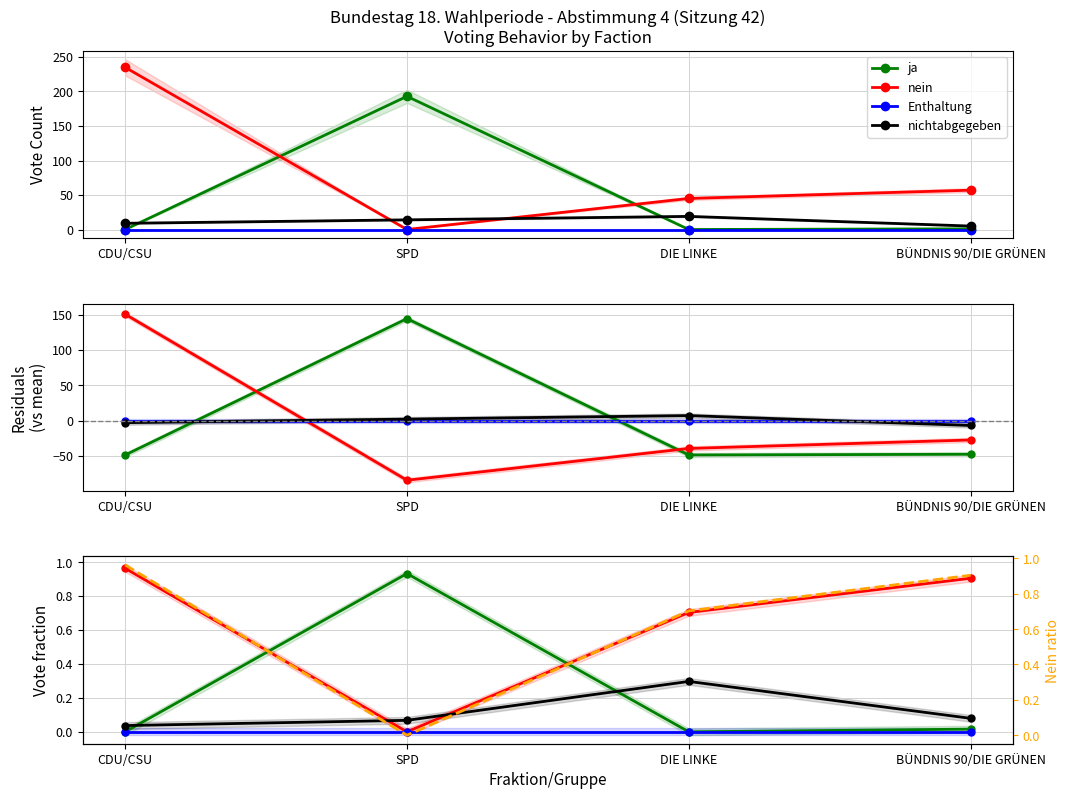

What is the spread (max minus min) of values at DIE LINKE?

0.7